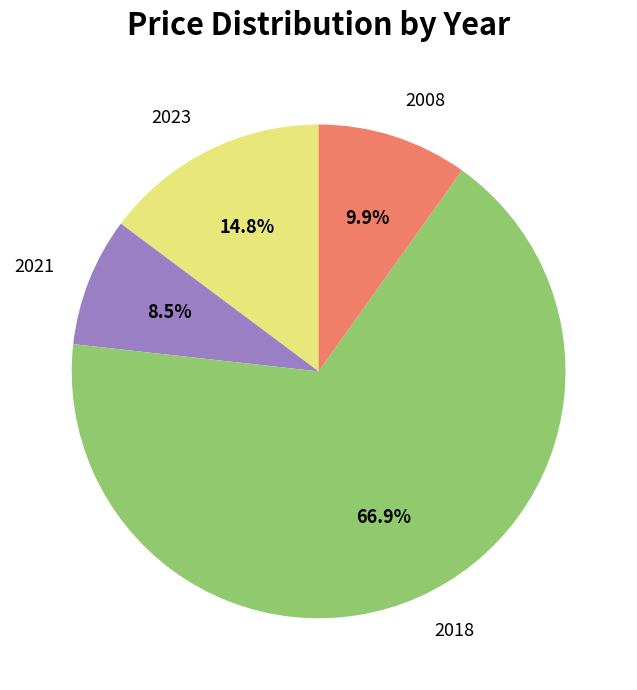

To the nearest percent, what portion does 2008 represent?

10%